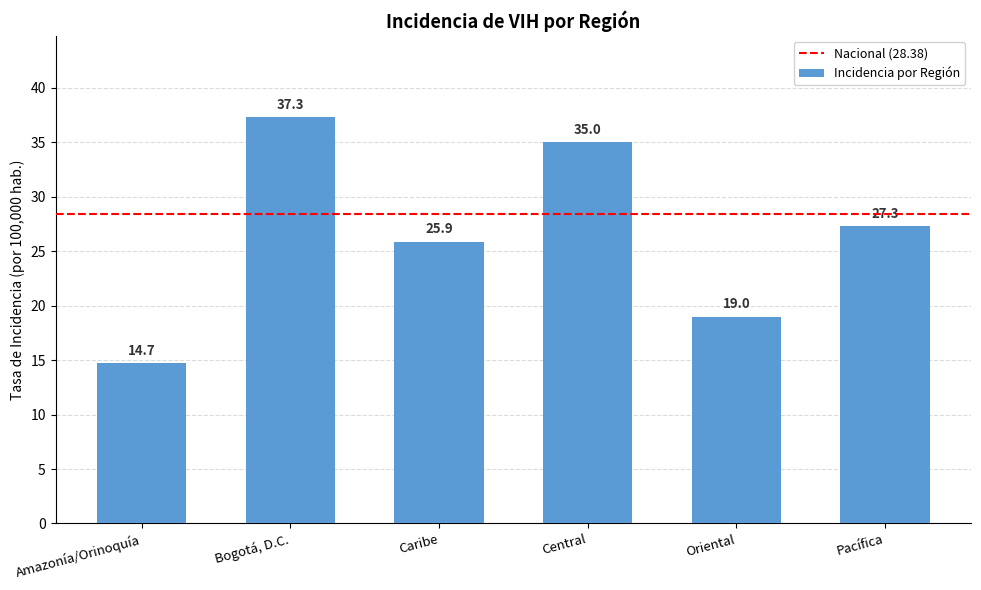

What is the minimum value shown in the chart?

14.7